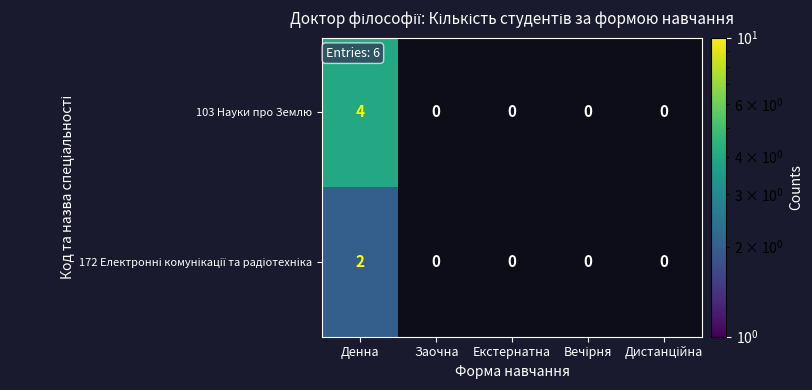

True or false: 103 Науки про Землю has a value of 4 at Денна.

True